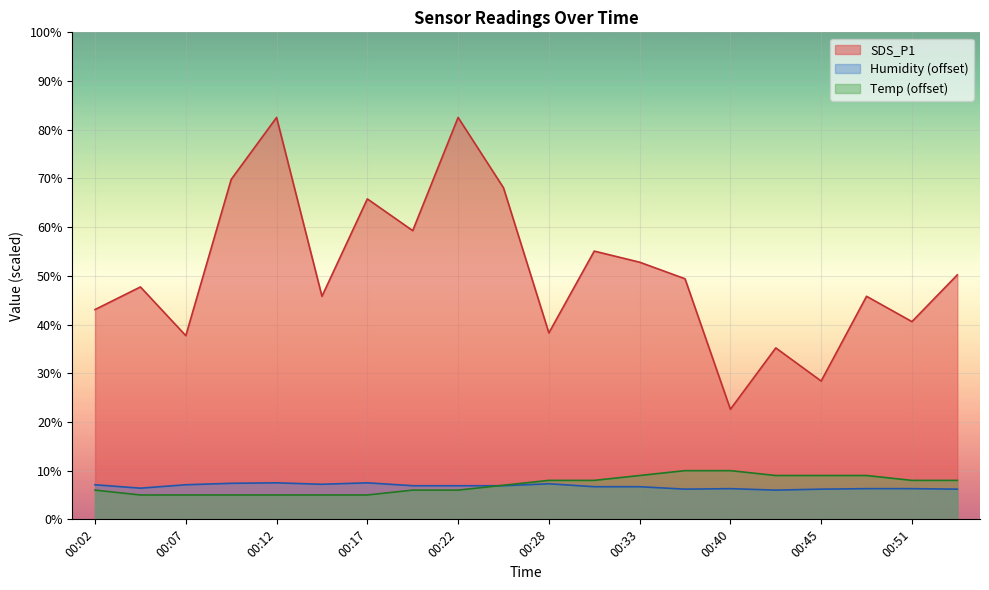

True or false: SDS_P1 has more than 2 interior local peaks.

True